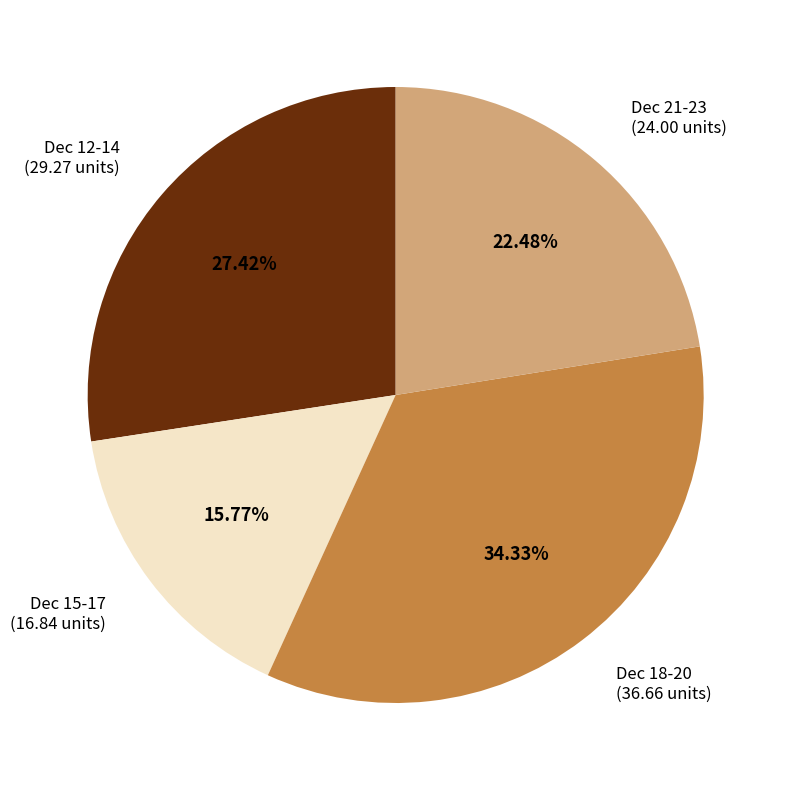

Which slice is the smallest?

Dec 15-17 (16.84 units)